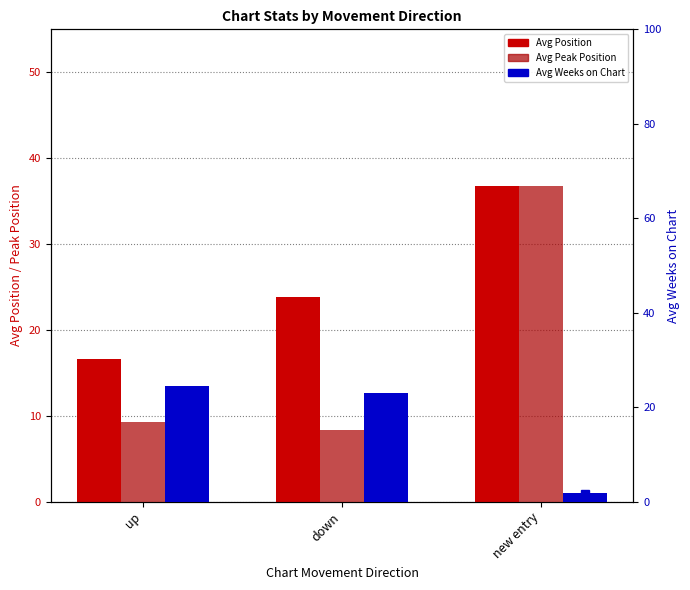

Which series has the largest range (max minus min)?

Avg Peak Position